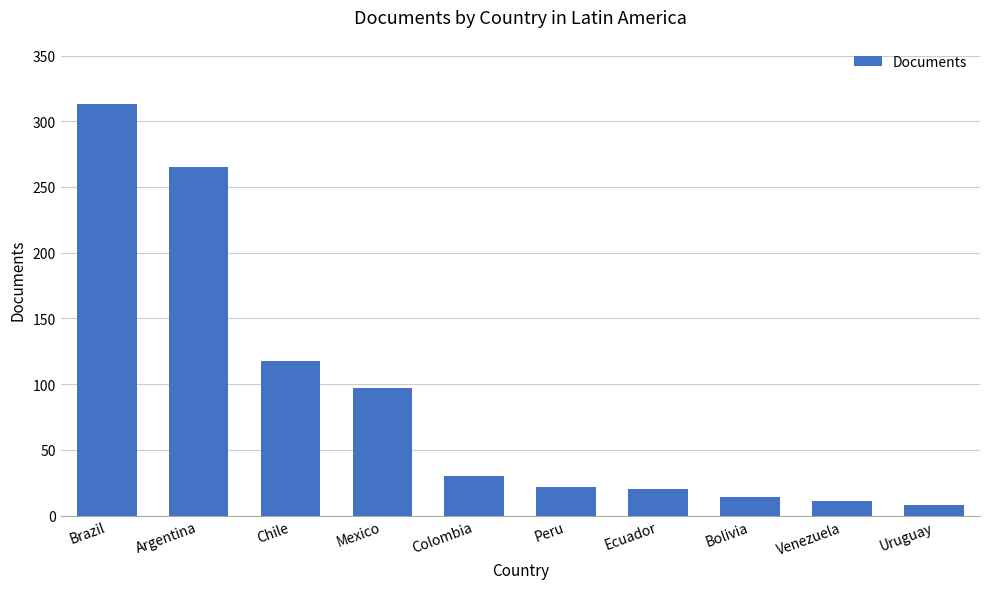

The value at Uruguay is 8. True or false?

True